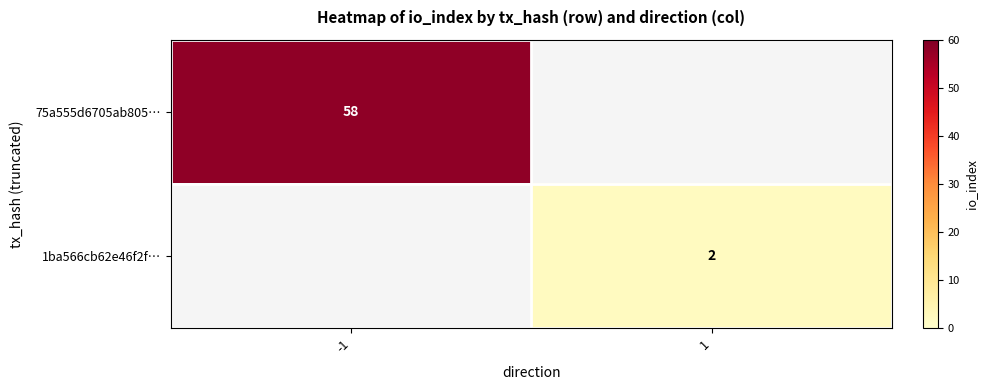

Is it true that 75a555d6705ab805… equals 58 at -1?

True